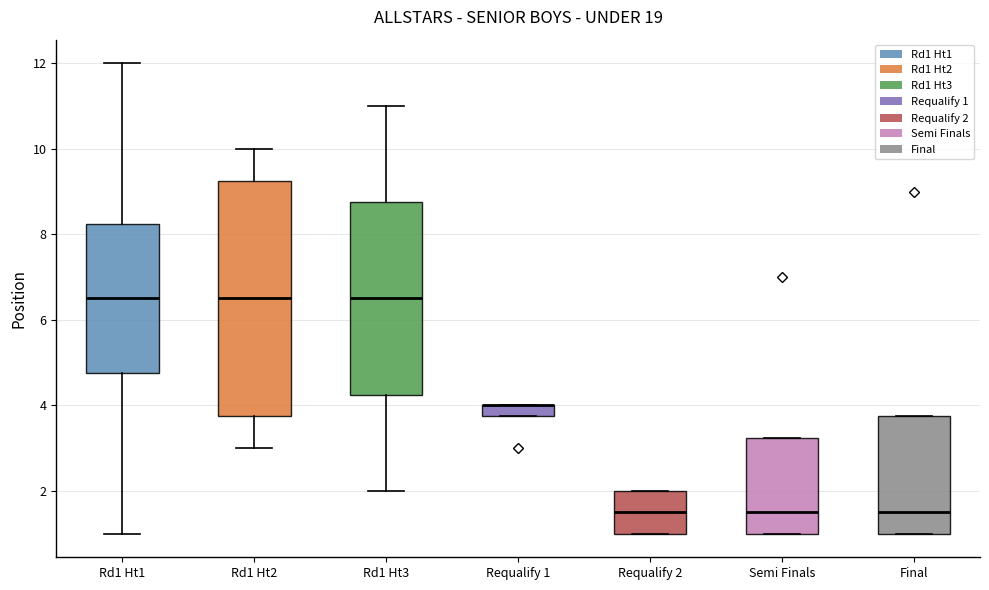

Which box is the tallest, from its lower edge to its upper edge?

Rd1 Ht2